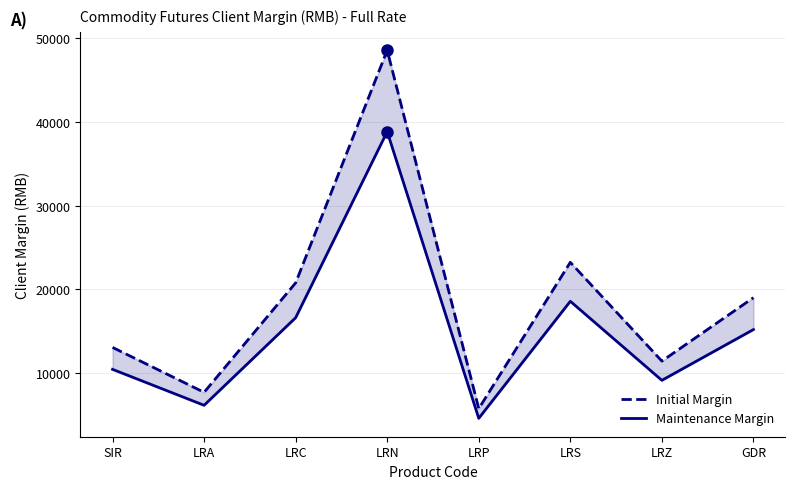

Reading right to left, what are all the values shown in this chart?

Initial Margin: 19019	11451	23235	5785	48531	20787	7727	13087
Maintenance Margin: 15215	9160	18588	4628	38824	16629	6181	10469